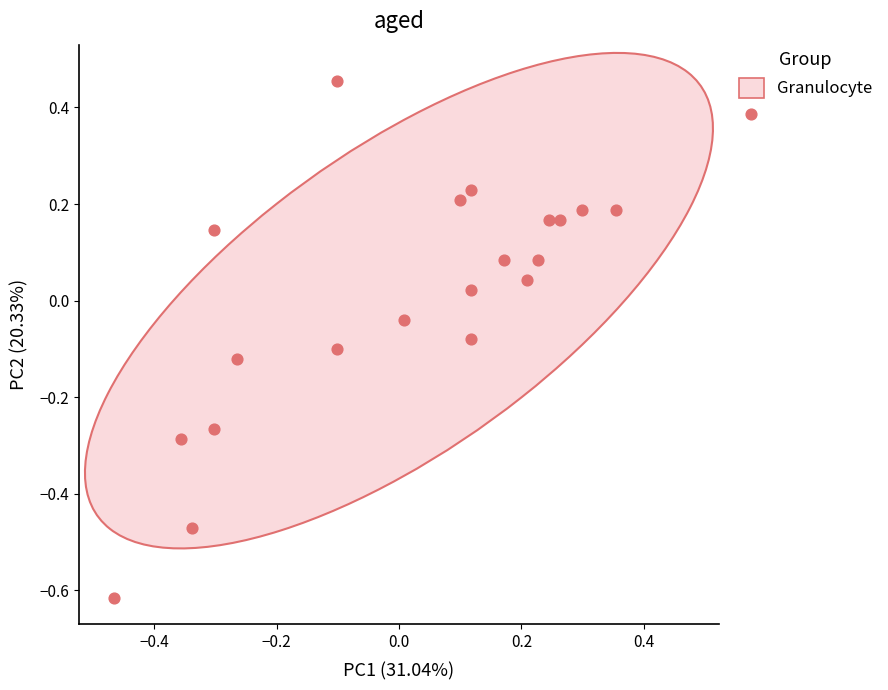

What is the range of X values (max minus min)?

0.8